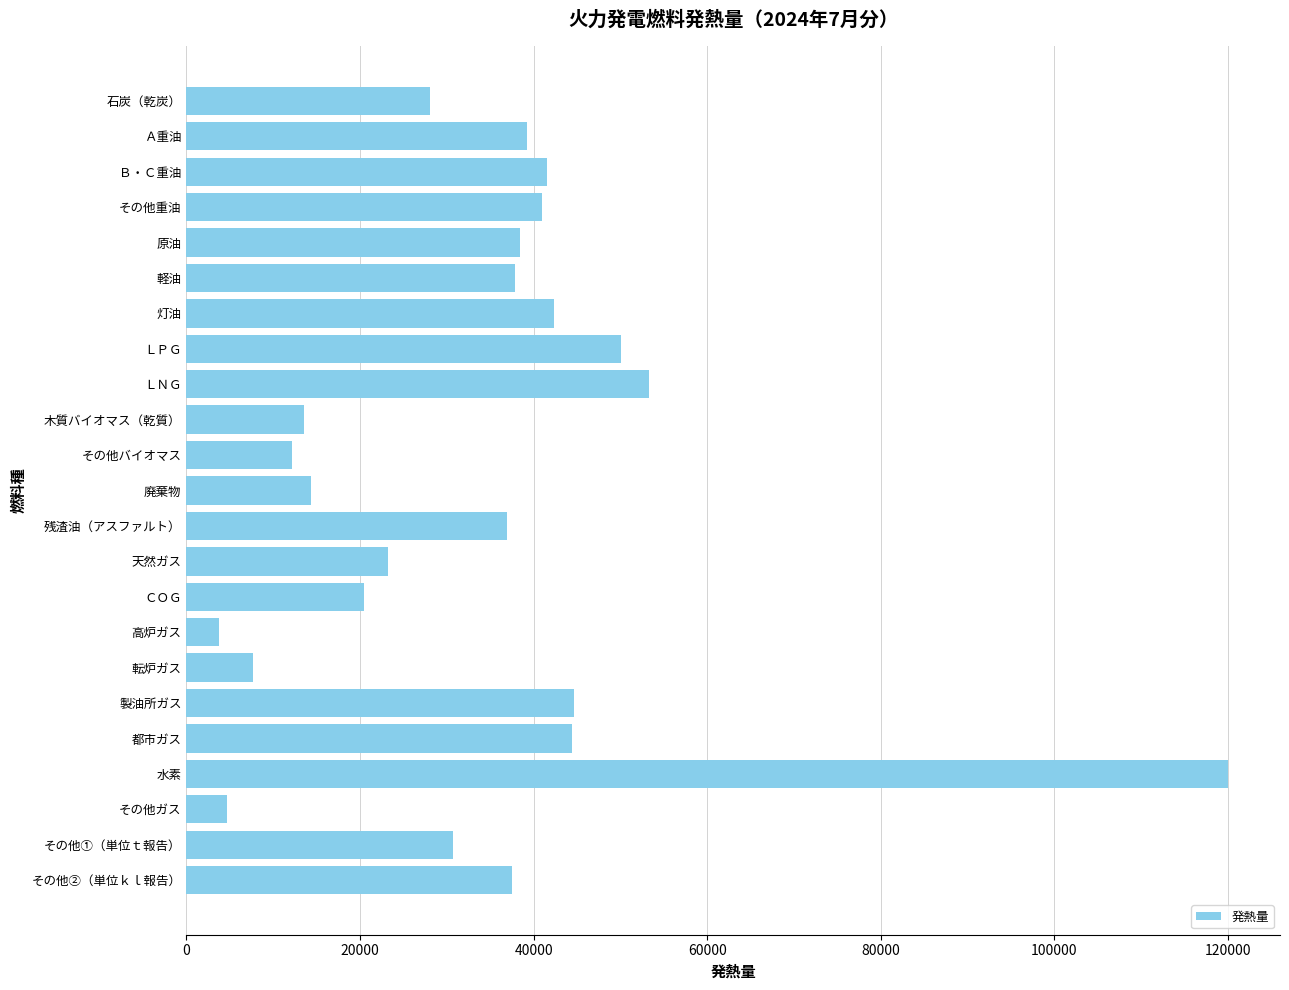

True or false: the data shows 12378 at 残渣油（アスファルト）.

False